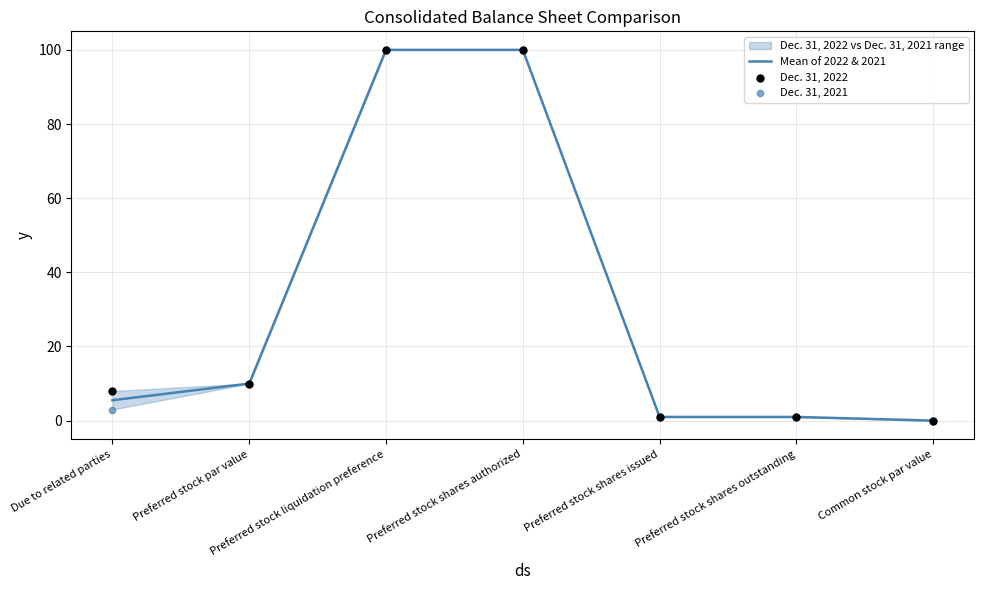

What are all the series names shown in the legend?

Mean of 2022 & 2021, Dec. 31, 2022, Dec. 31, 2021